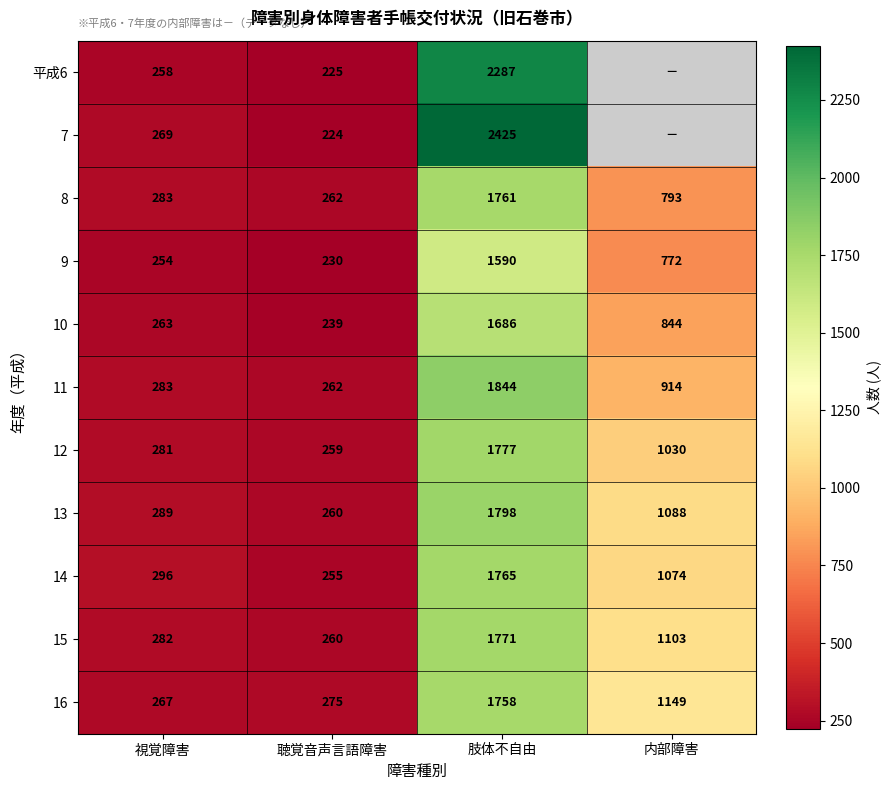

Between 視覚障害 and 肢体不自由, which is larger?

肢体不自由